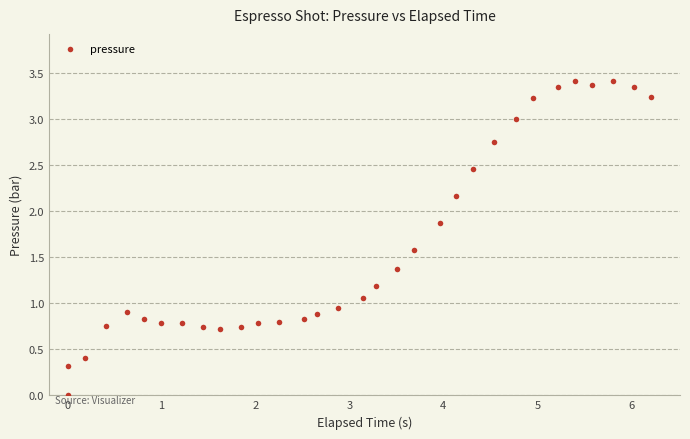

How many data points are displayed?

32